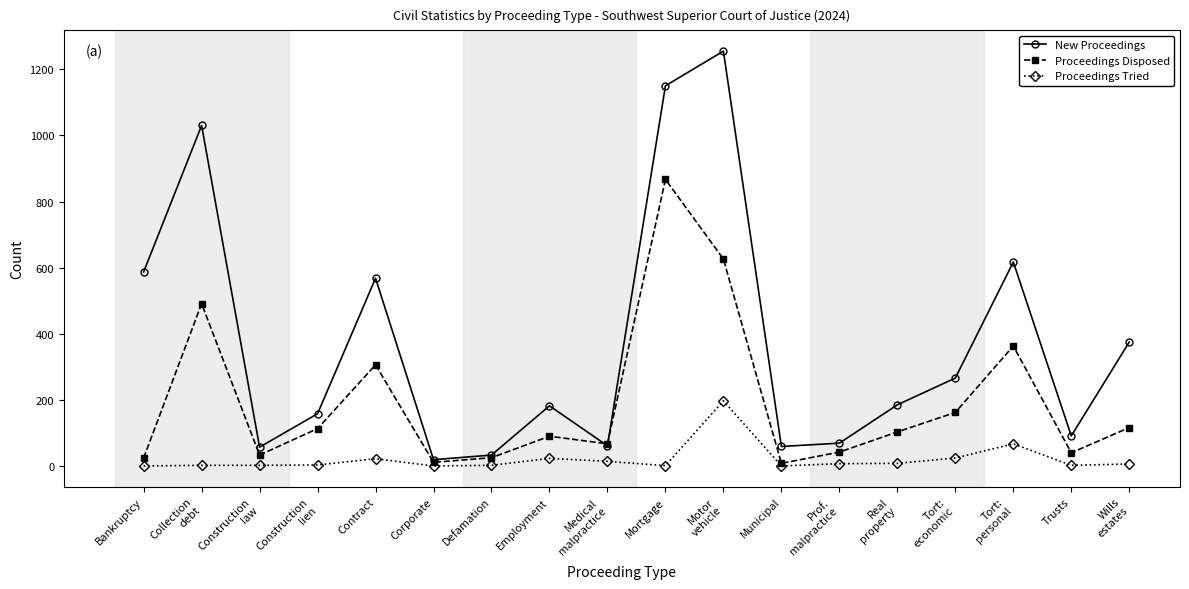

What are all the series names shown in the legend?

New Proceedings, Proceedings Disposed, Proceedings Tried